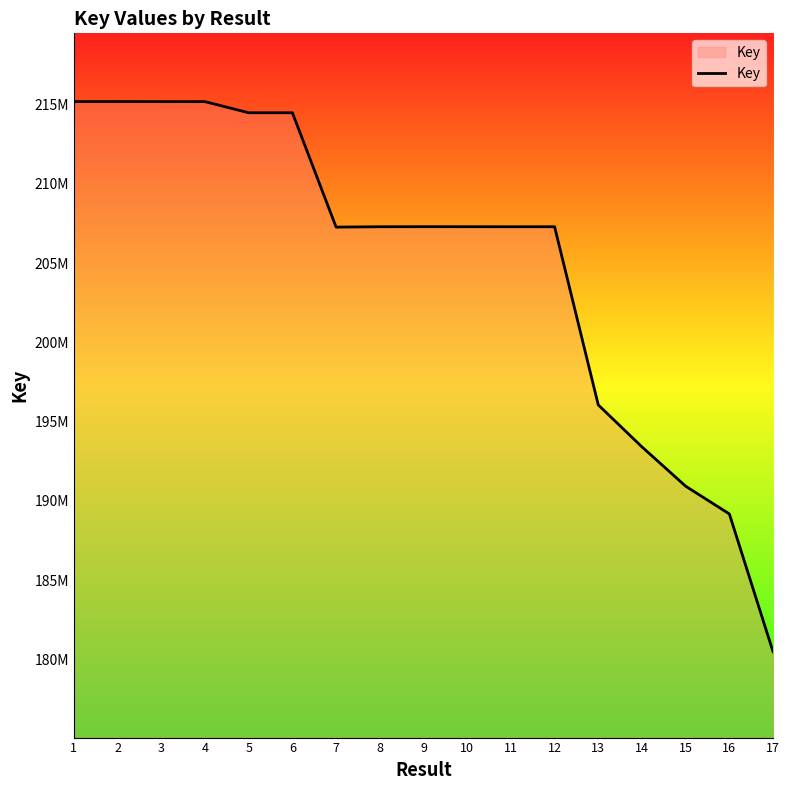

The chart shows a value of 78756050 at 3. True or false?

False